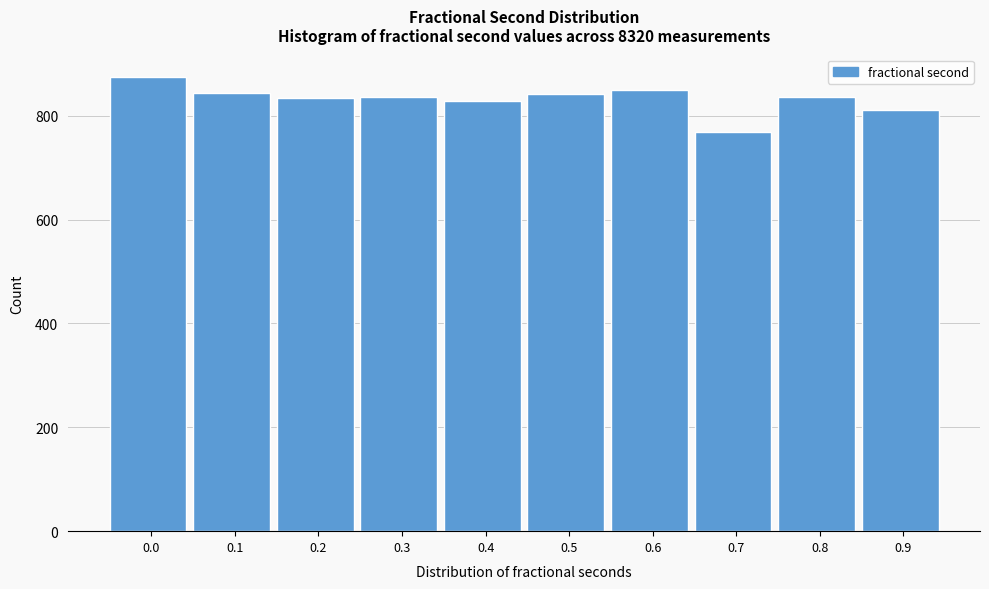

Read the value at 0.9.

810